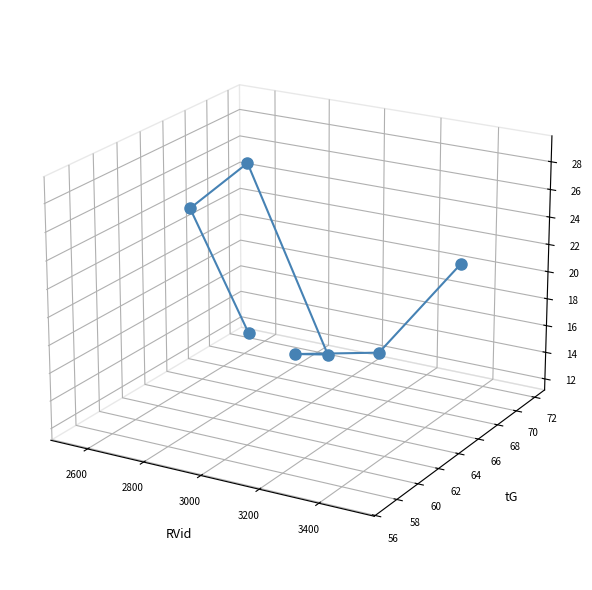

What is the change in value from 3000 to 3200?

+0.1